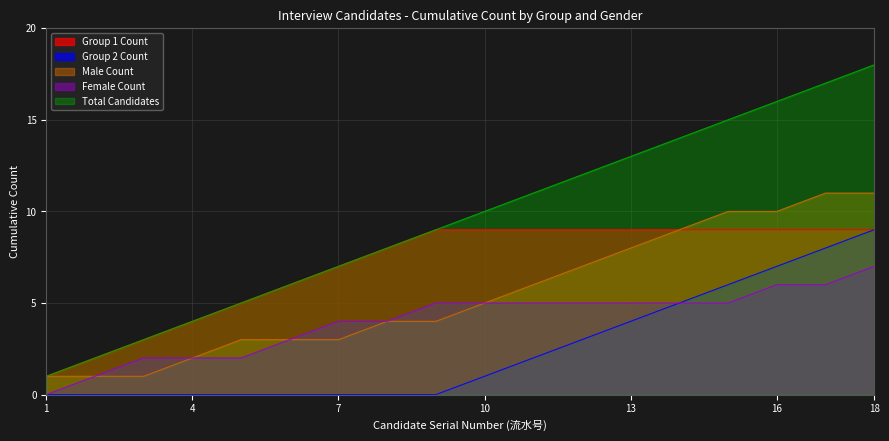

True or false: Female Count has a value of 6 at 17.

True